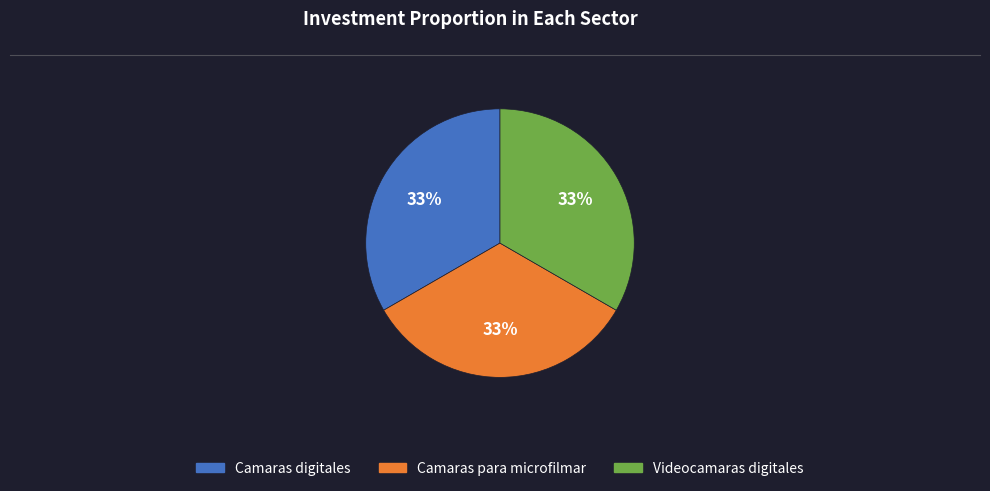

What percentage is the Videocamaras digitales slice, to the nearest percent?

33%